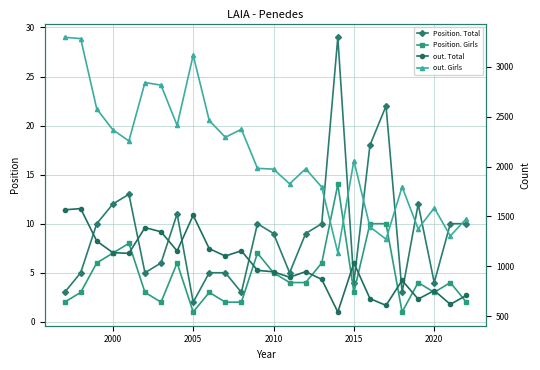

How many values in the Position. Girls series exceed 4?

10